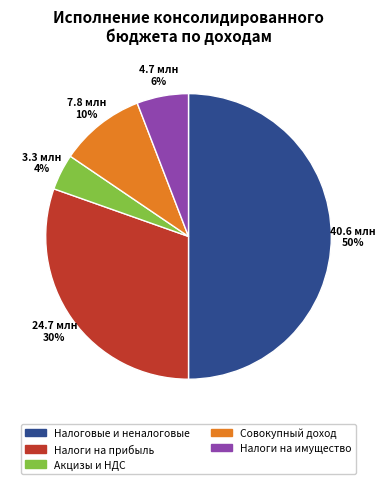

Which slice is the largest?

Налоговые и неналоговые